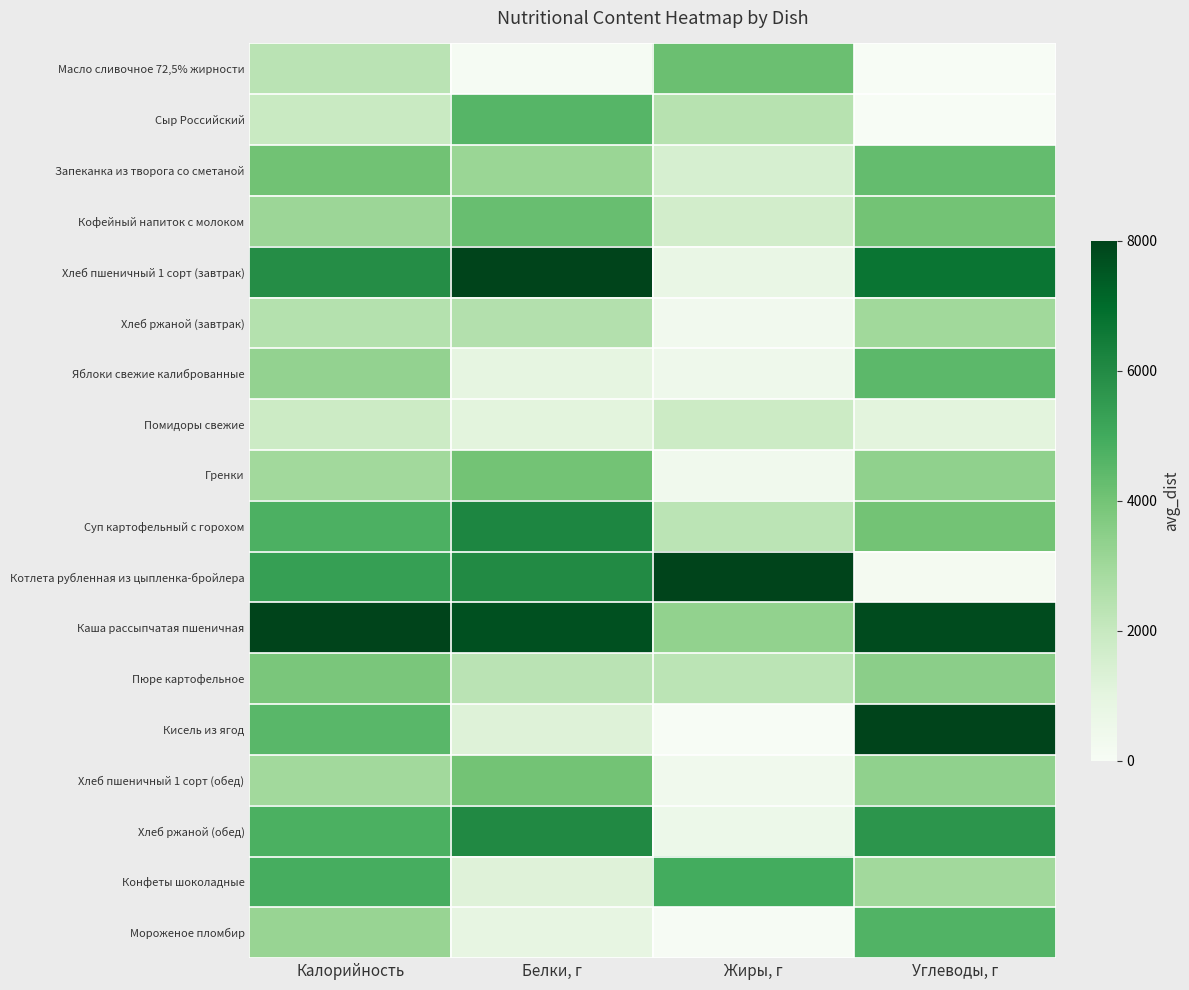

What is the difference between the highest and lowest values at Жиры, г?

8000.0